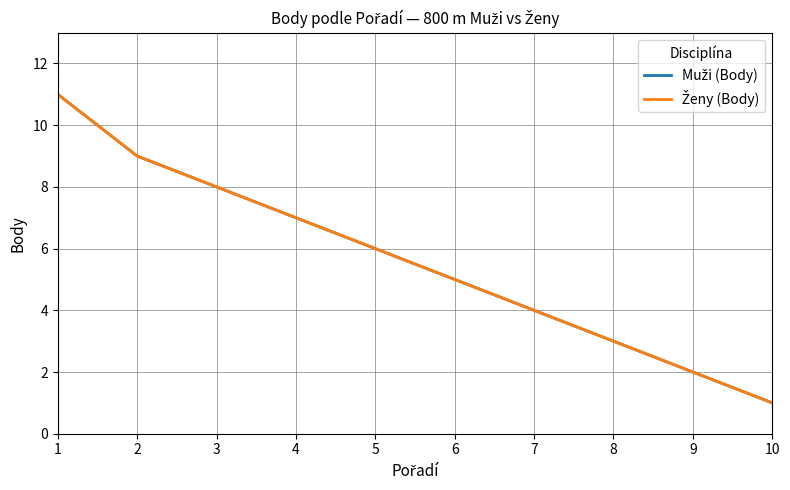

Does the chart have visible grid lines?

Yes